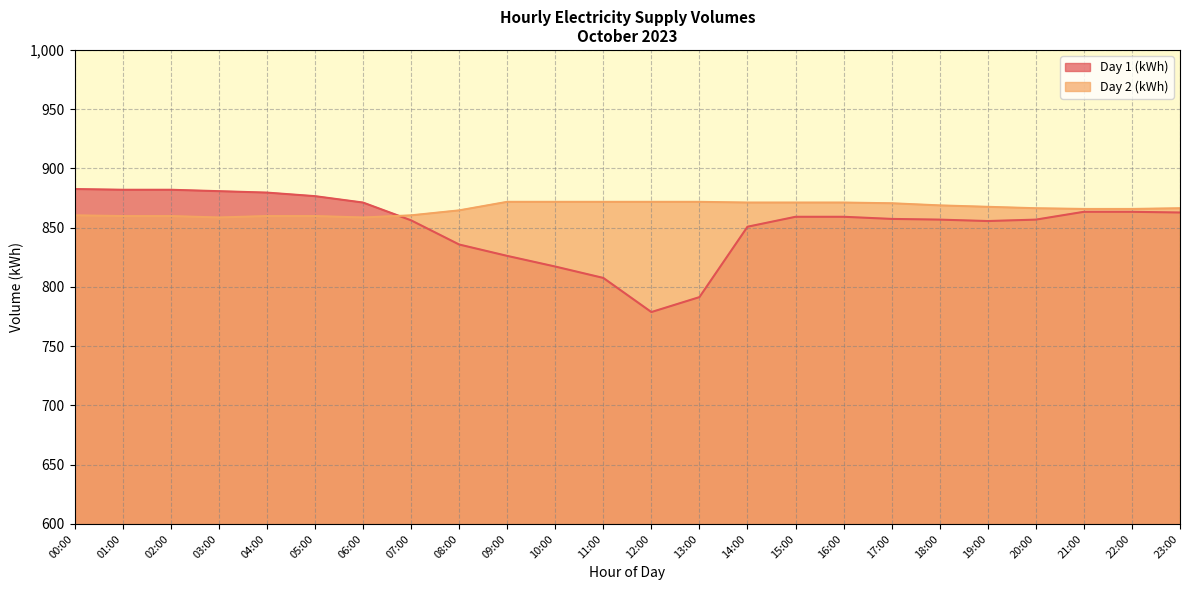

What is the minimum value shown in the chart?

778.8